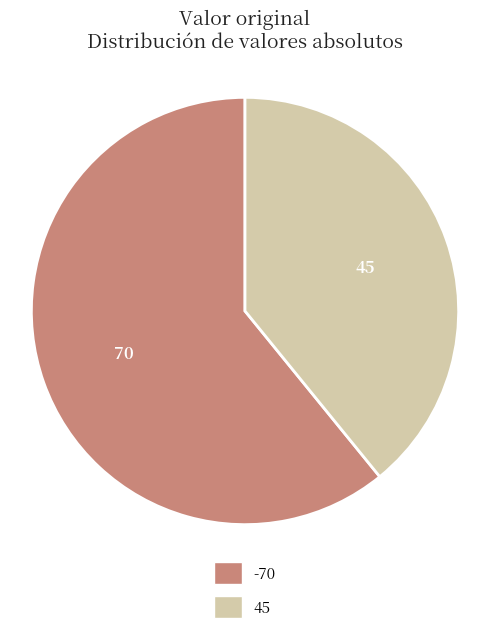

True or false: 45 accounts for 53% of the total.

False